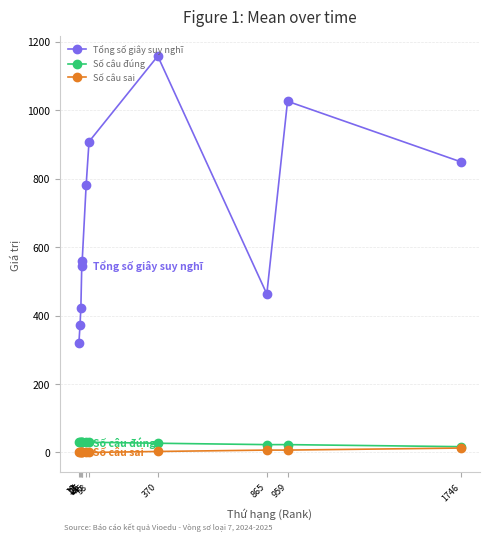

Which series has the largest range (max minus min)?

Tổng số giây suy nghĩ